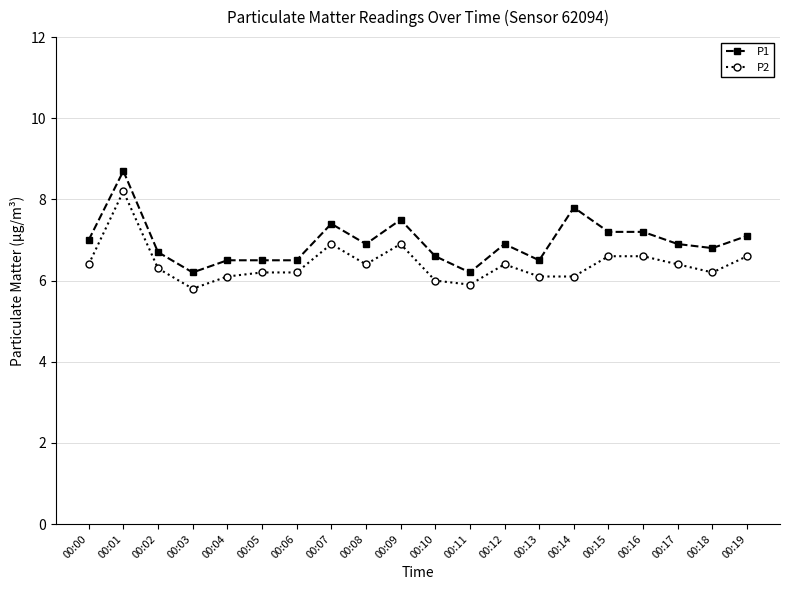

What are all the series names shown in the legend?

P1, P2